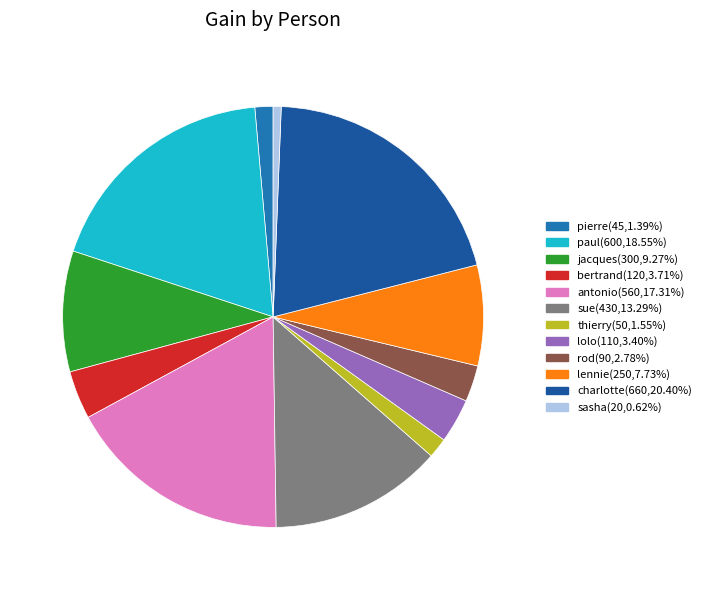

How many slices are in this pie chart?

12